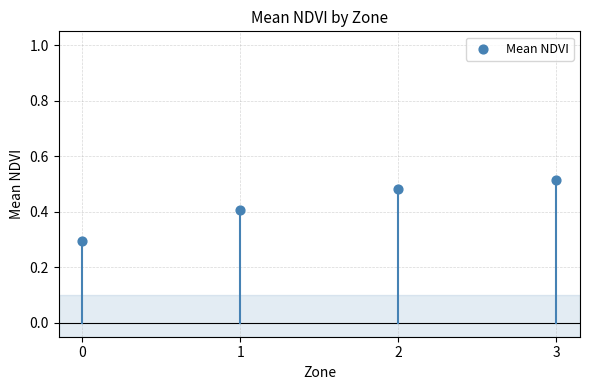

What is the average Y value?

0.4